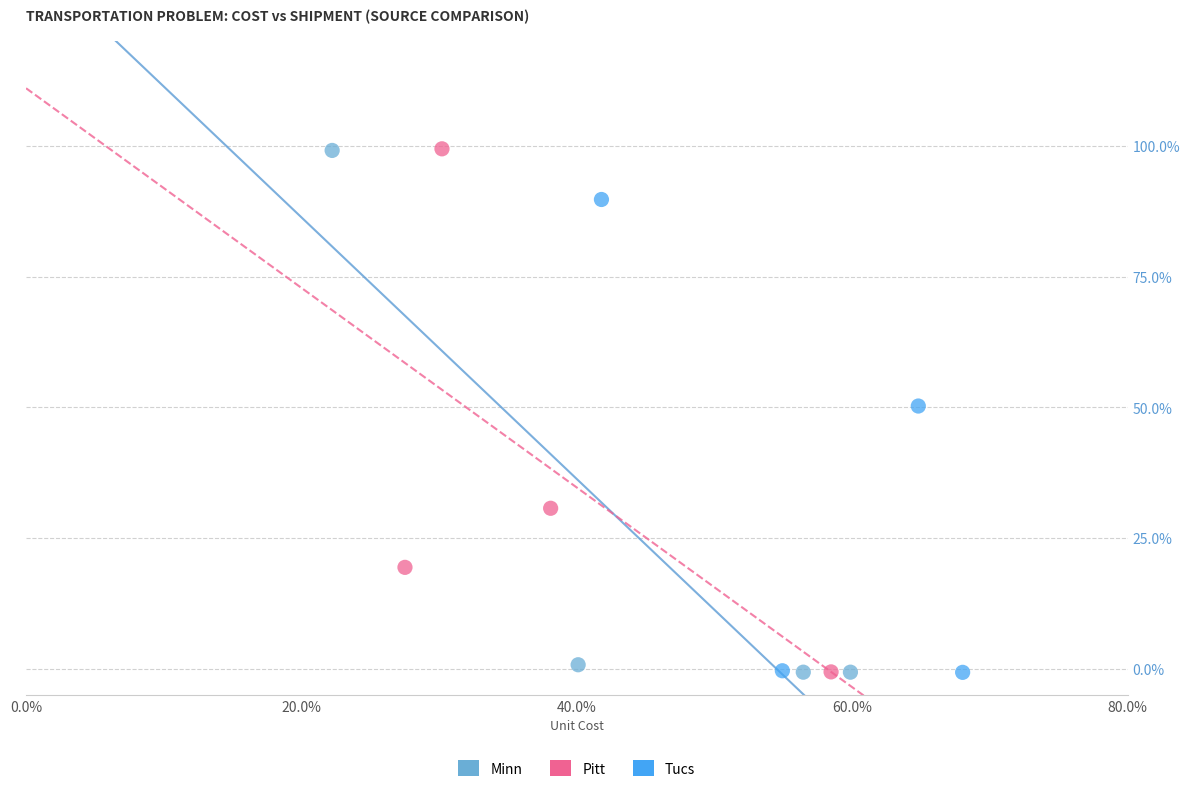

What are all the series names shown in the legend?

Minn, Pitt, Tucs